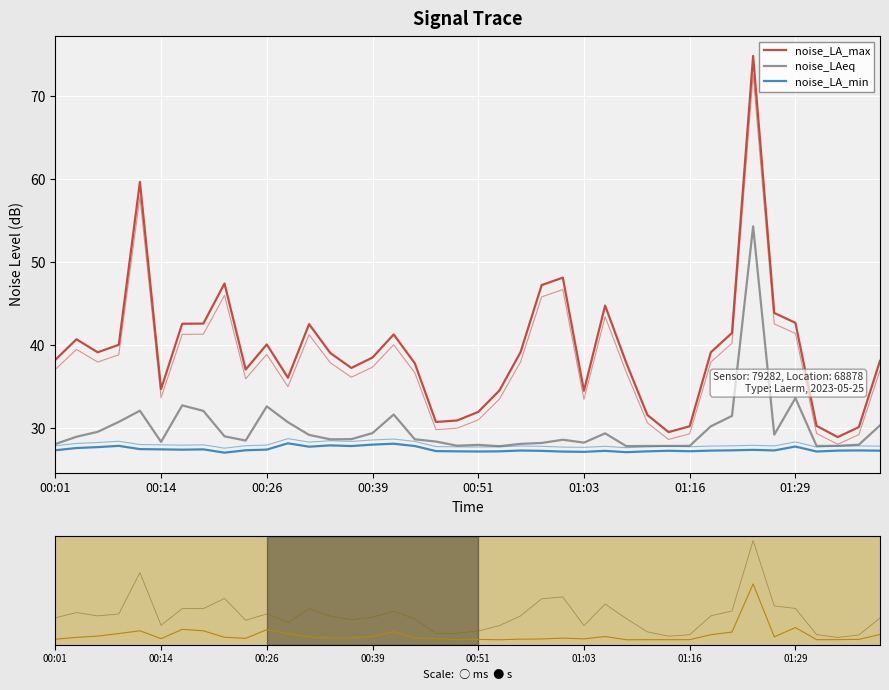

What is the sum of all noise_LAeq values?

1198.5